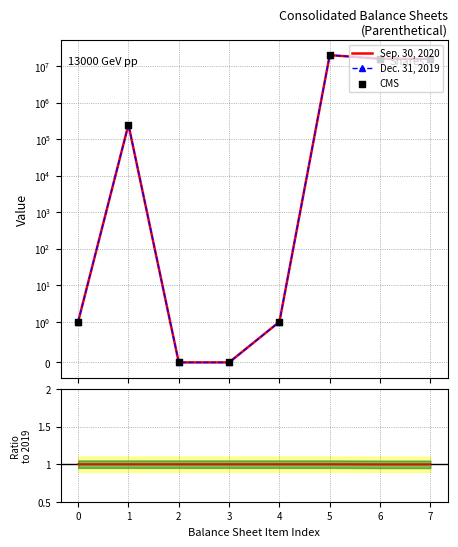

What is the total value across all series at 1?

500001.0